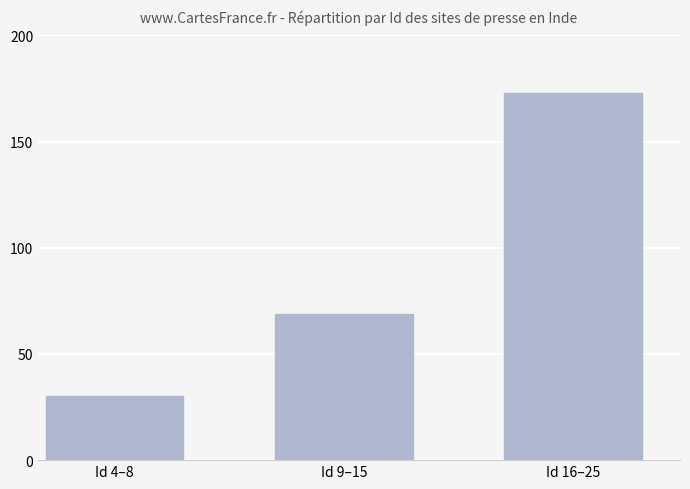

Reading left to right, list all the values displayed in this chart.

Id 4–8=30	Id 9–15=69	Id 16–25=173